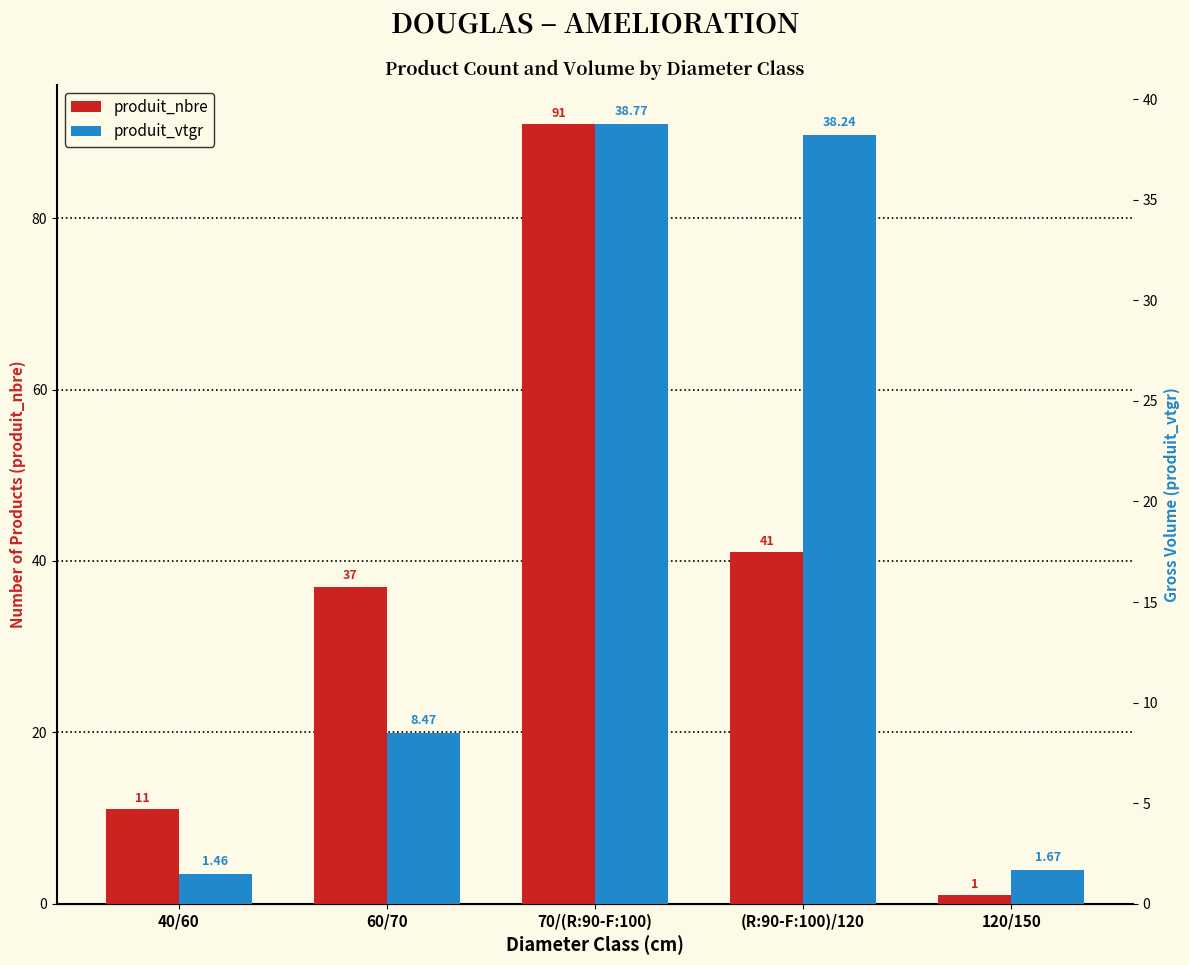

At 60/70, list the series in order from largest to smallest.

produit_nbre, produit_vtgr